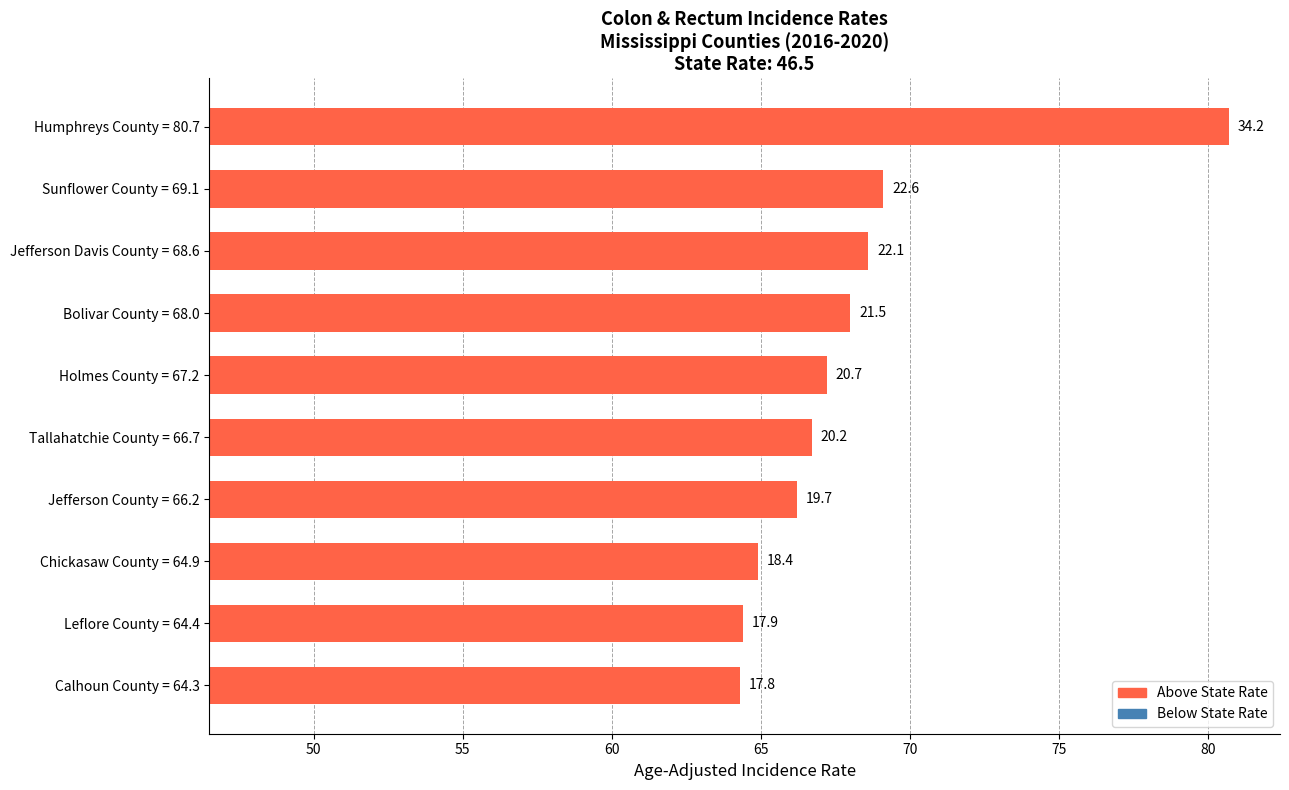

How many categories are shown in the chart?

10